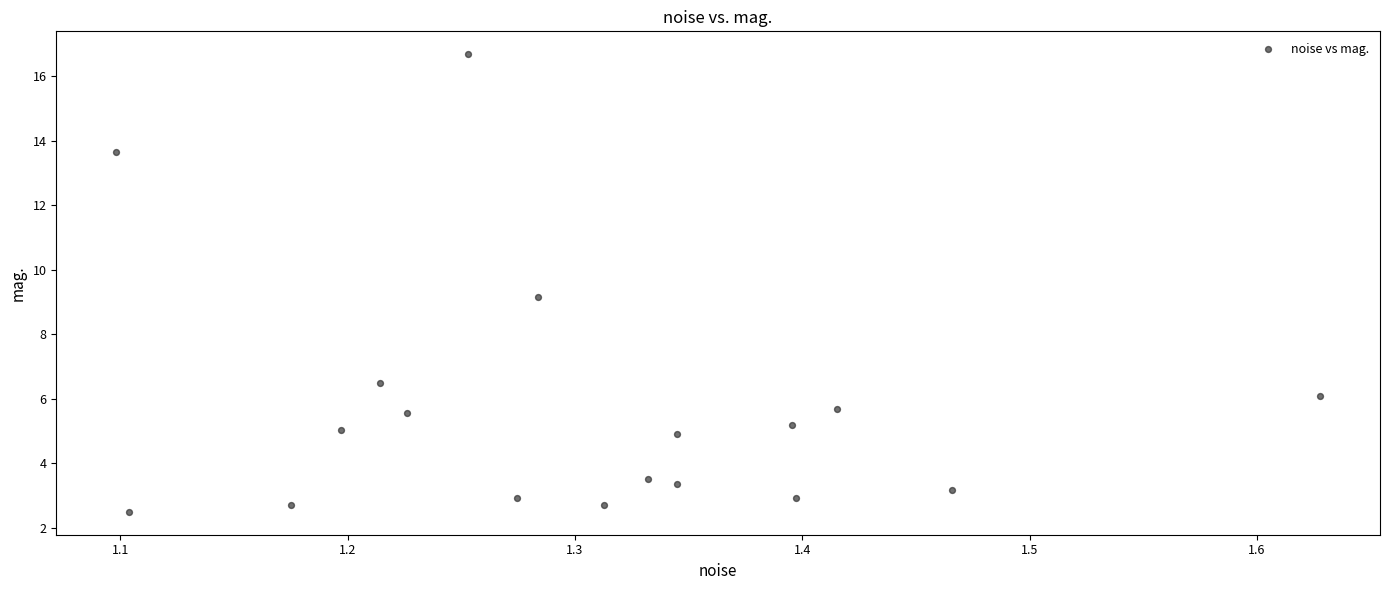

What is the range of X values (max minus min)?

0.5